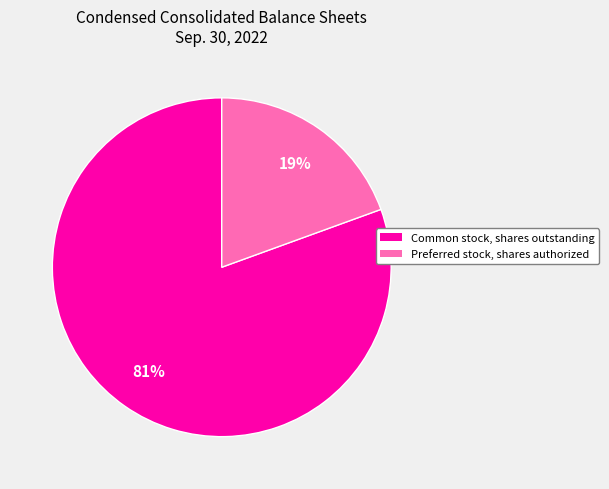

To the nearest percent, what percentage of the pie is Preferred stock, shares authorized?

19%